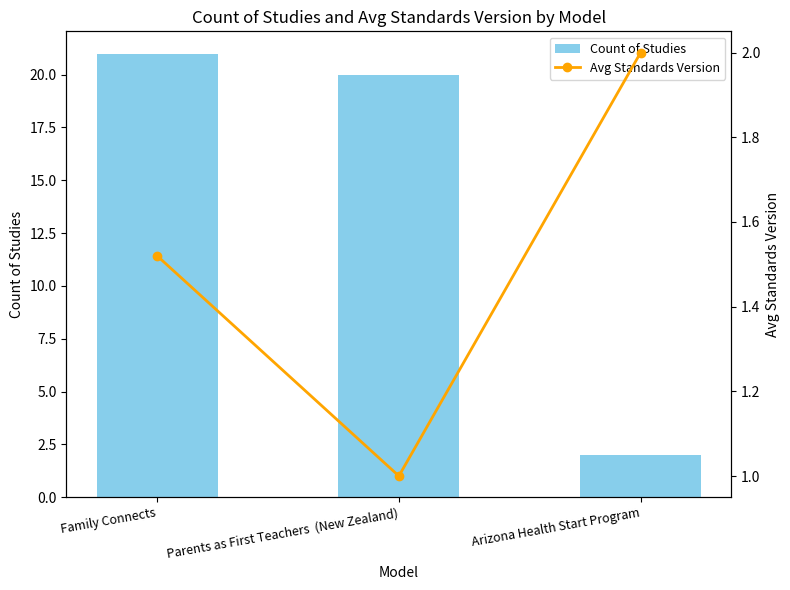

Where does the Count of Studies series first go above 20?

Family Connects